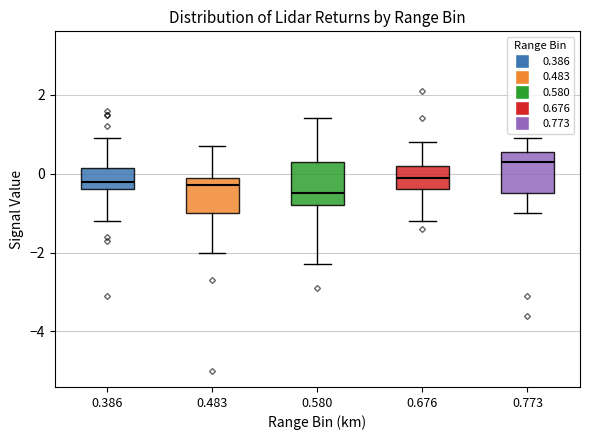

Reading left to right, read every box against the y-axis: the position of its median line, the range the box covers, and the ends of its whiskers. The values are not printed on the chart, so give them approximately, as read against the axis.

0.386: median -0.2, box -0.4 to 0.2, whiskers -1.2 to 1.0
0.483: median -0.2, box -1.0 to 0.0, whiskers -2.0 to 0.8
0.580: median -0.4, box -0.8 to 0.4, whiskers -2.2 to 1.4
0.676: median 0.0, box -0.4 to 0.2, whiskers -1.2 to 0.8
0.773: median 0.4, box -0.4 to 0.6, whiskers -1.0 to 1.0